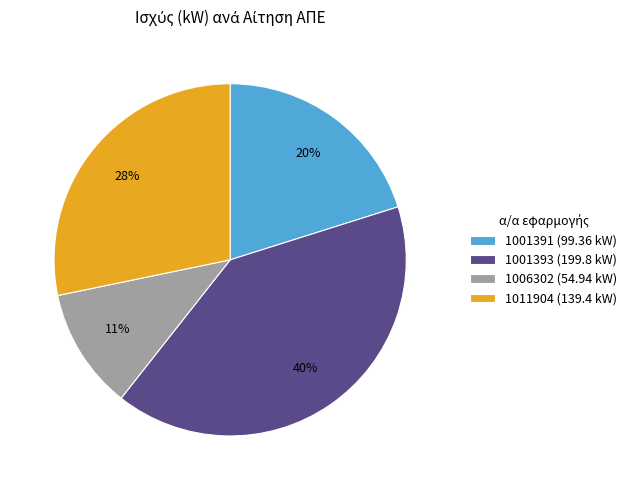

How many segments does this pie chart have?

4